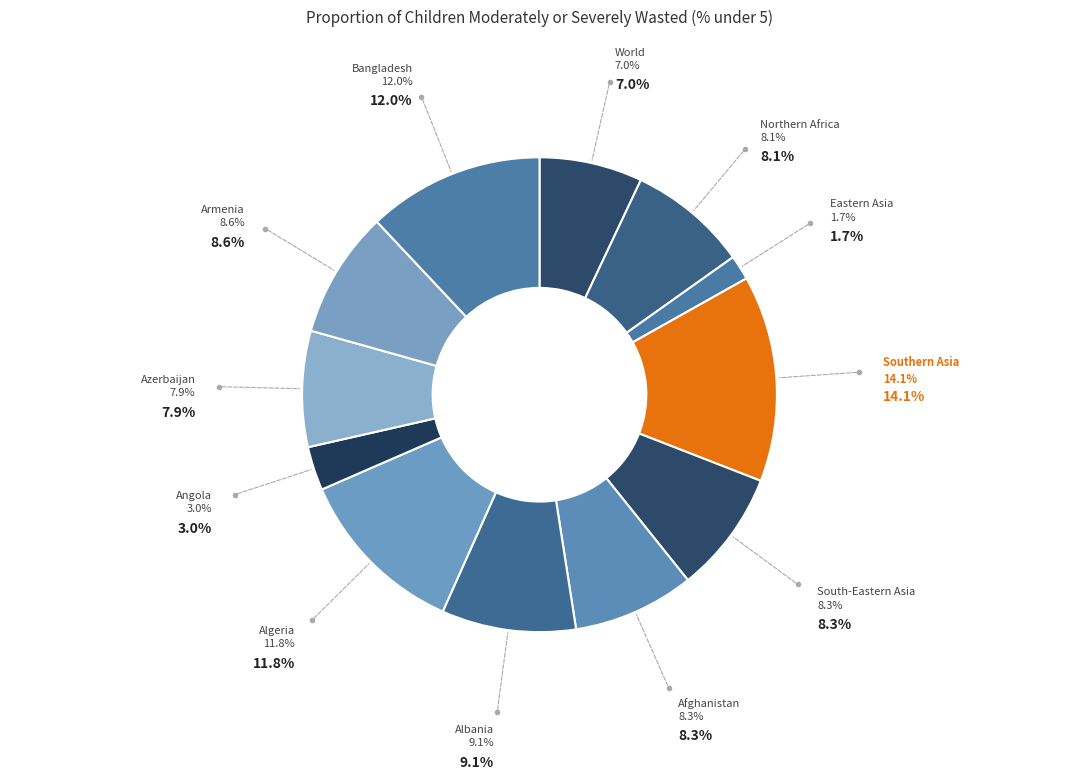

Does any single category account for the majority?

No